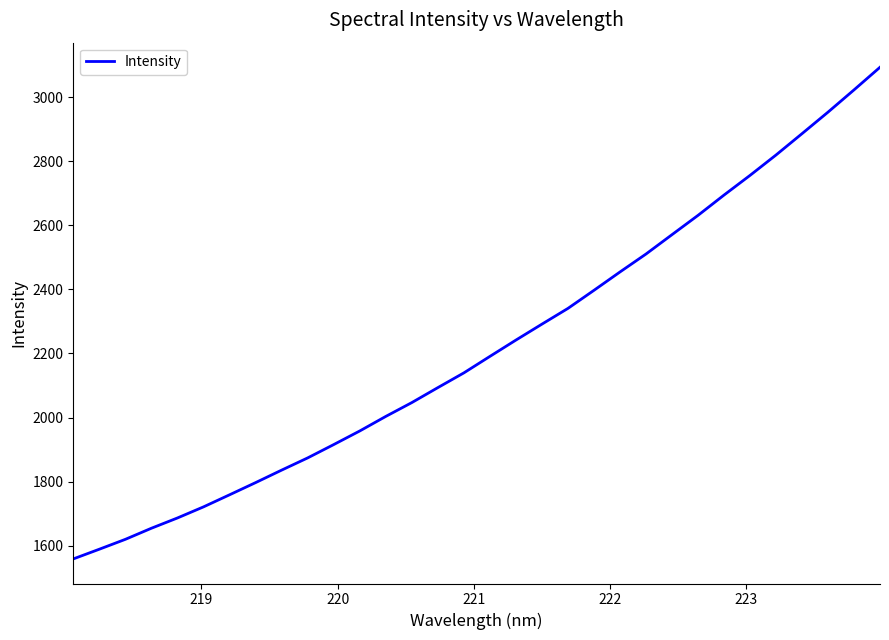

Does the chart have visible grid lines?

No